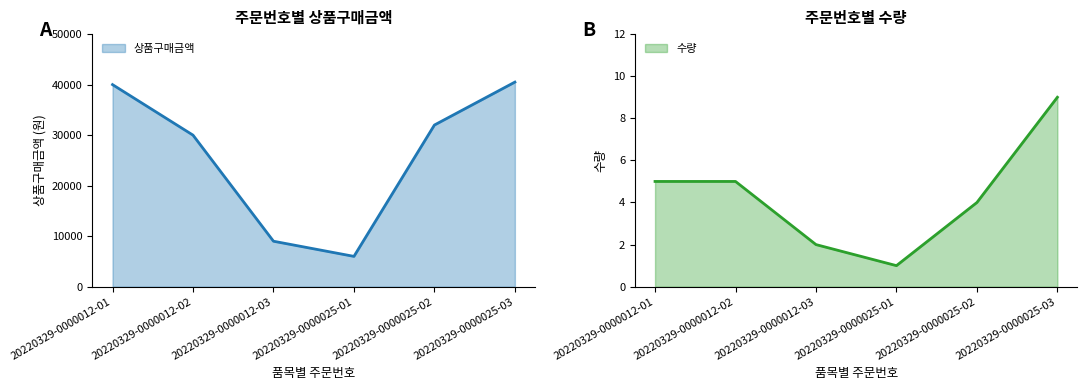

What is the value of the 수량 point at the 6th from the left?

9